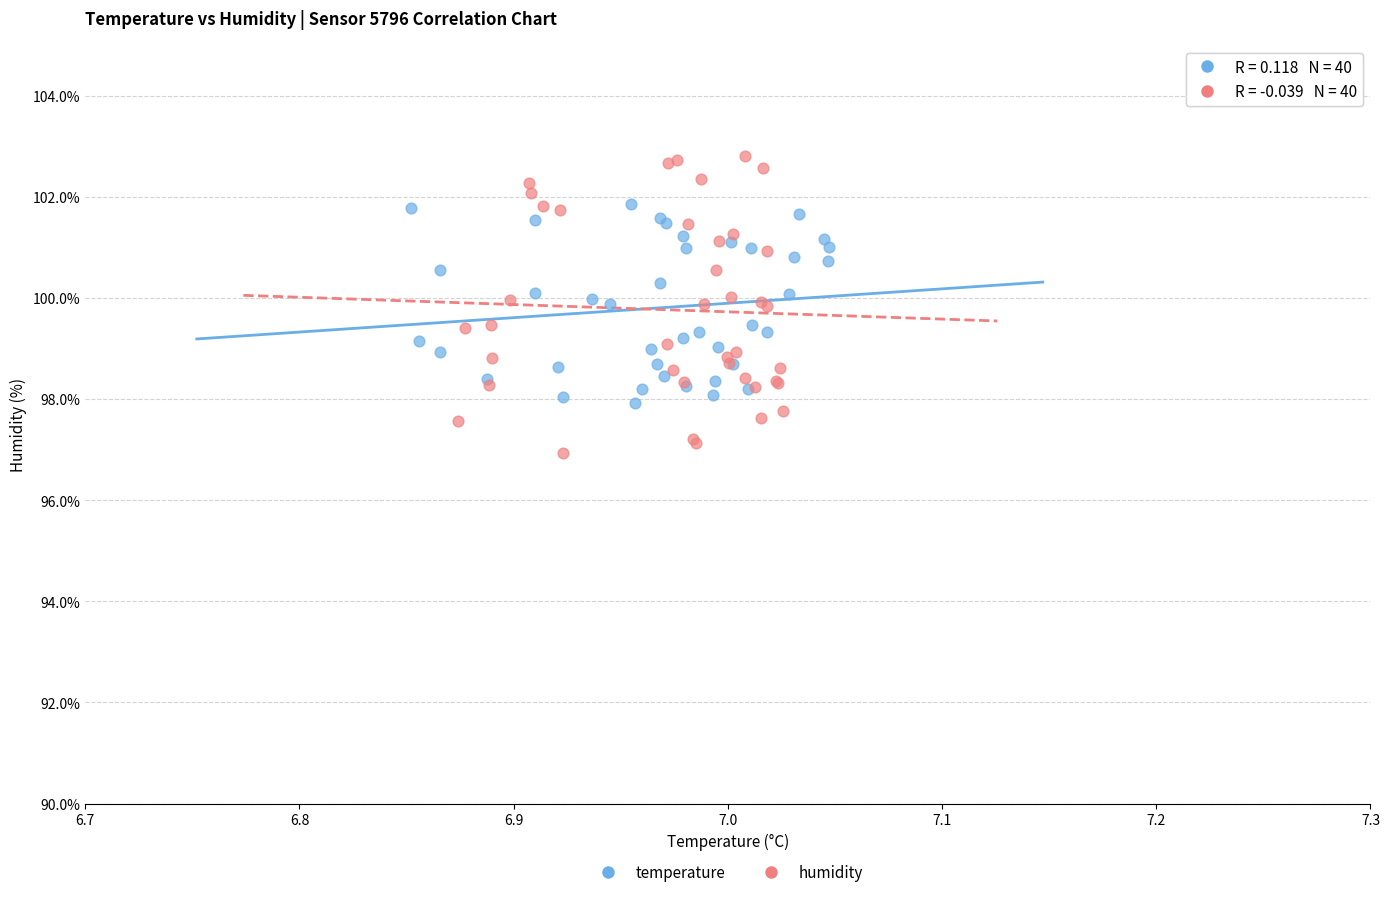

Which series contains the highest Y value?

humidity